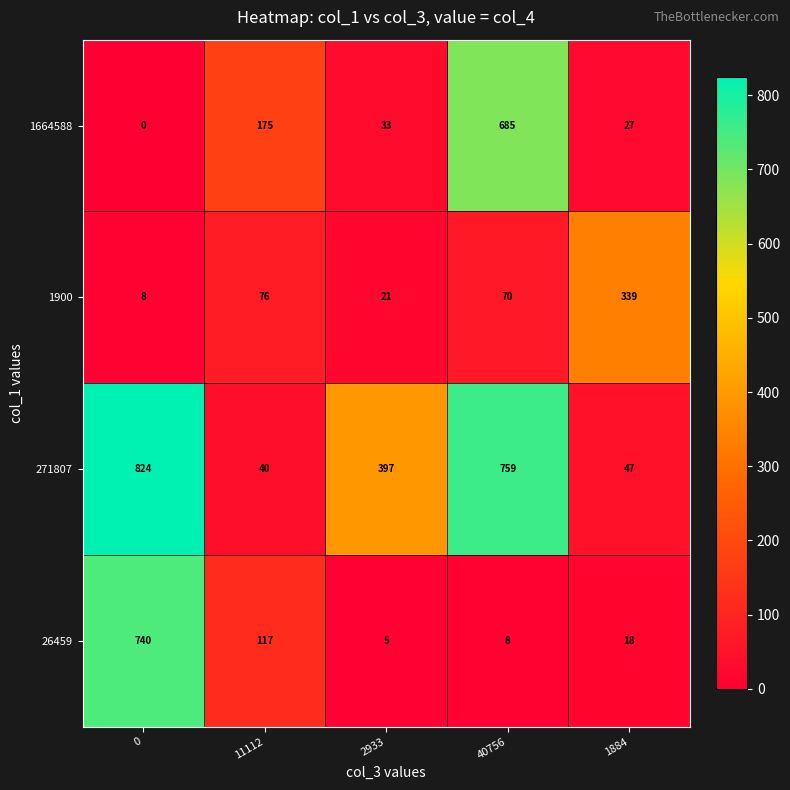

At how many categories does at least one series exceed 60?

5